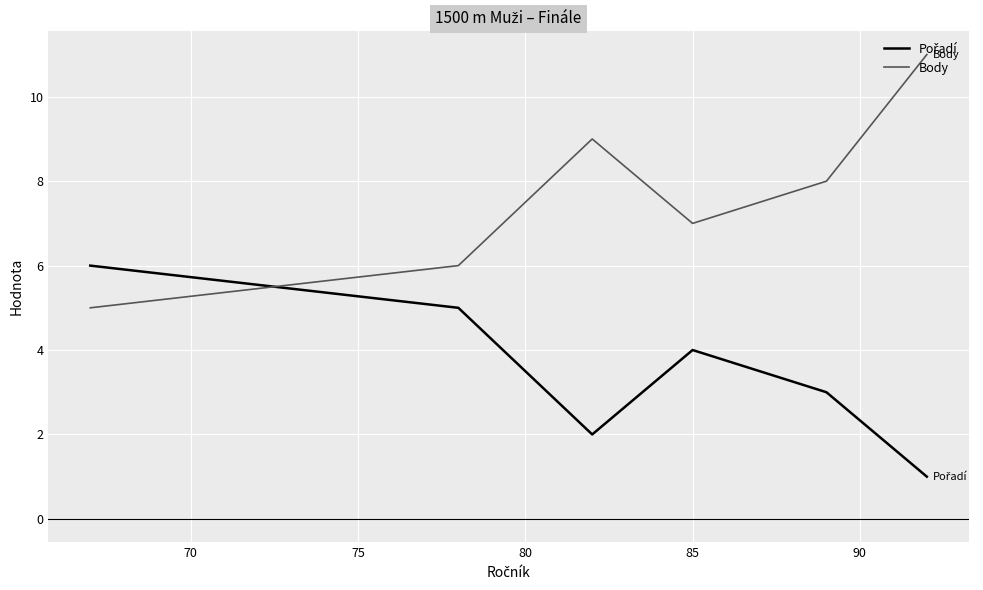

Which series has the largest total across all categories?

Body